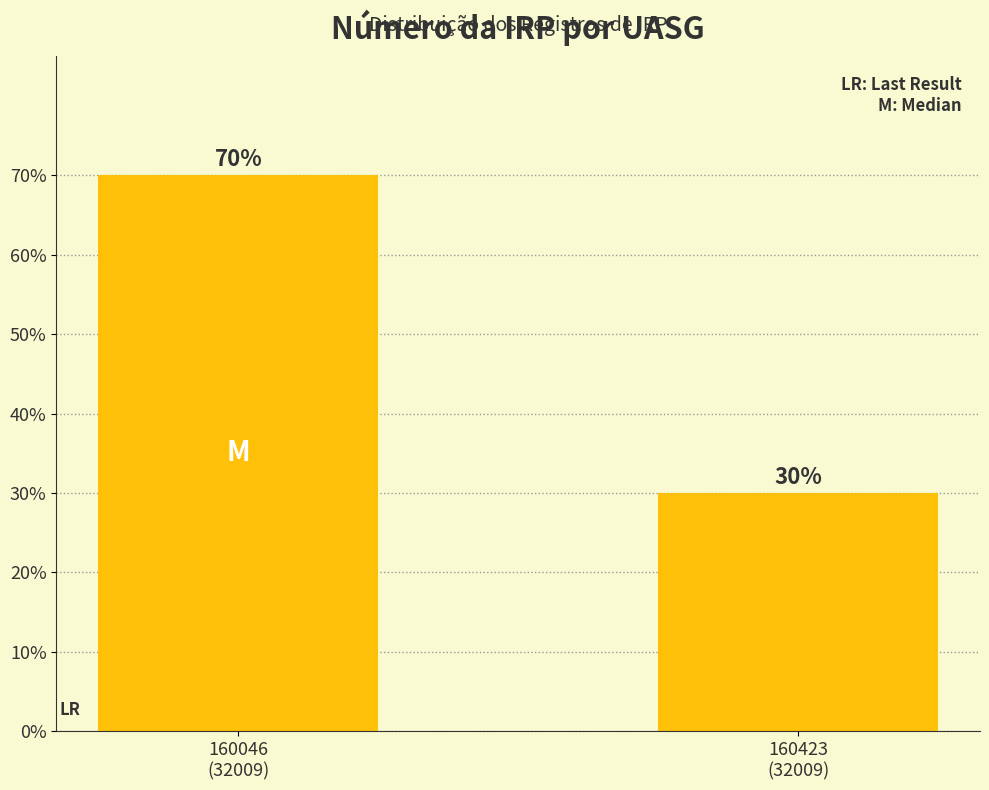

Reading left to right, transcribe all the data shown in this chart.

70	30